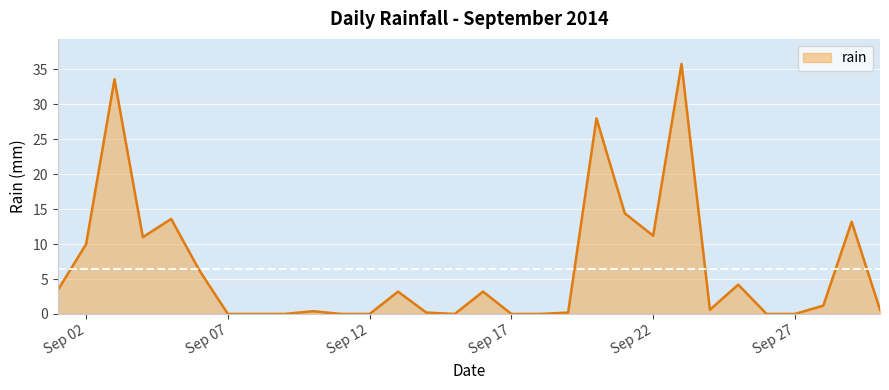

How many distinct data groups are displayed?

1